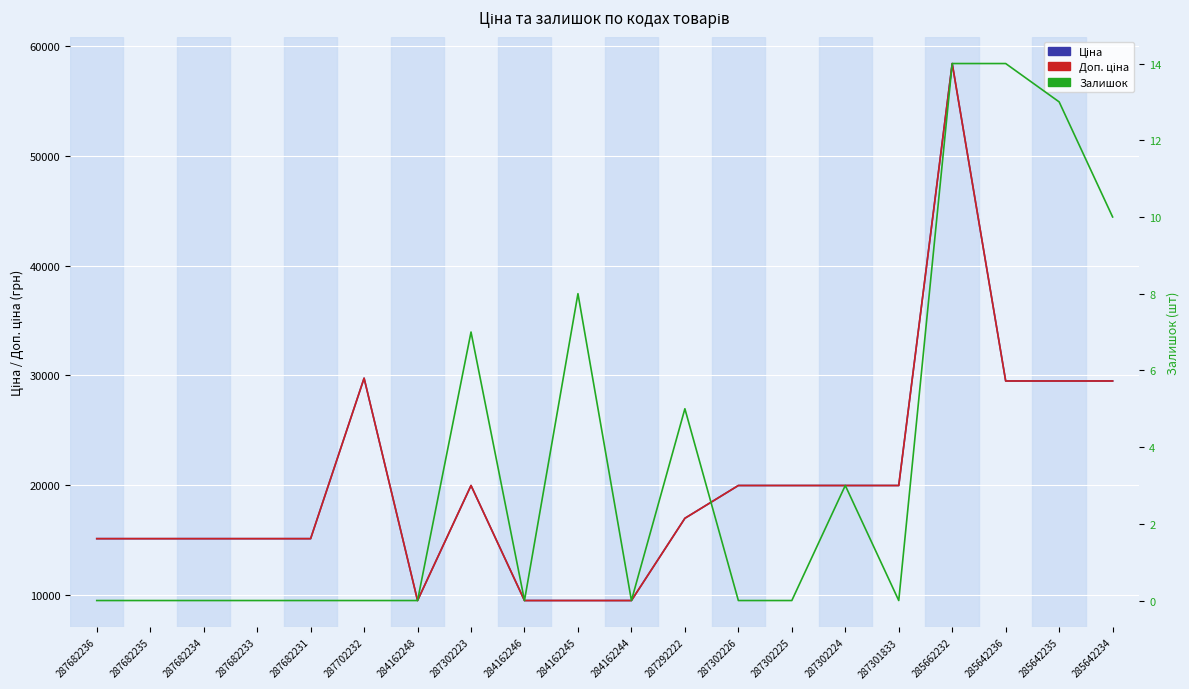

True or false: Залишок has more than 0 interior local peaks.

True